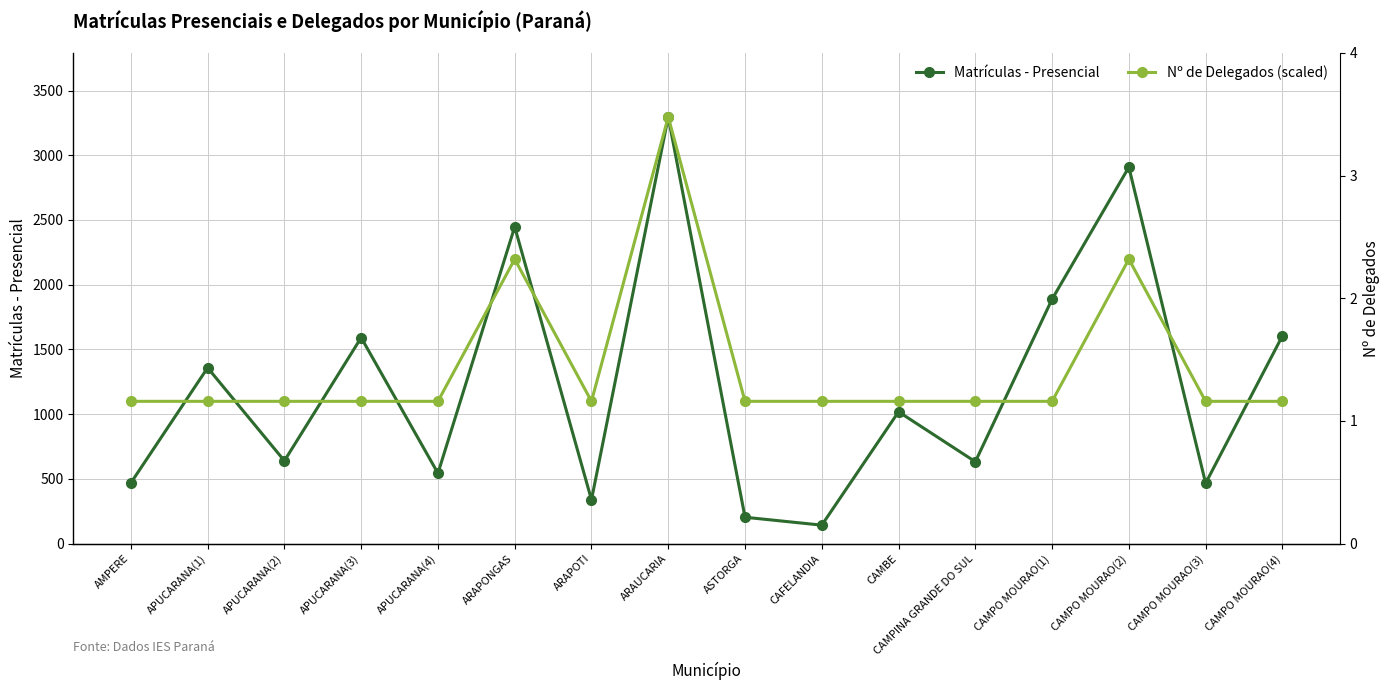

How many categories are shown in the chart?

16